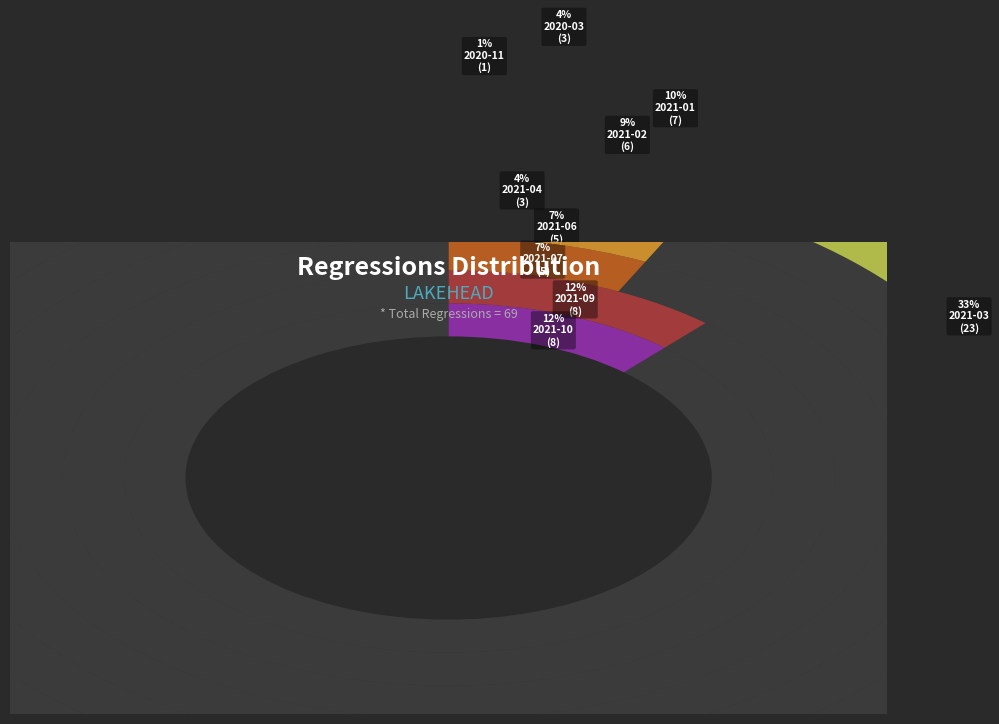

True or false: 2021-02 accounts for 2% of the total.

False